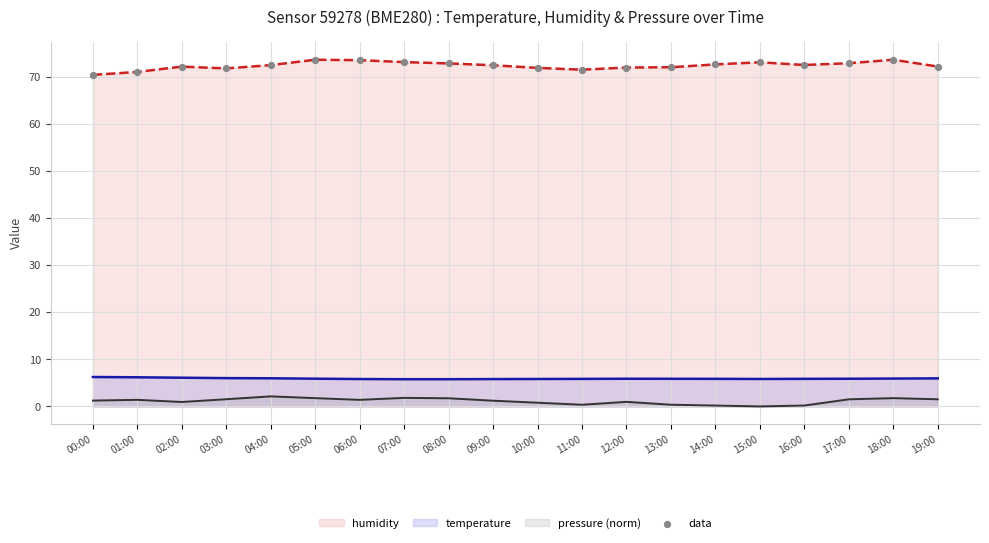

What is the total value across all series at 05:00?

81.2